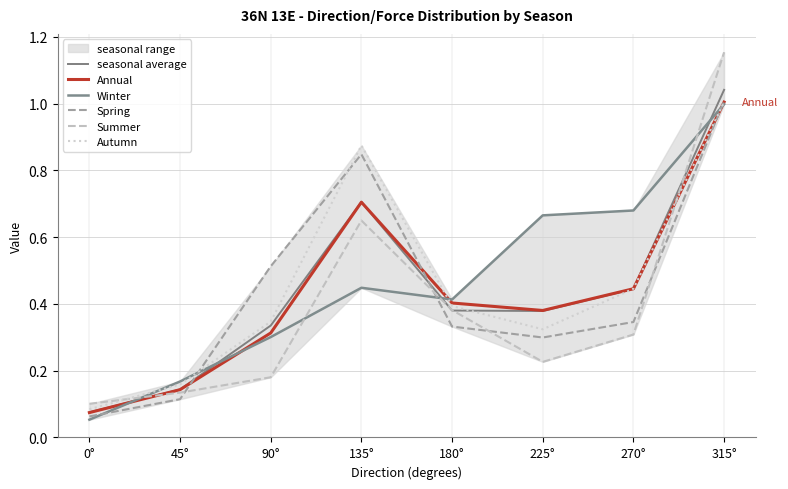

At which category does Spring reach its first local peak?

135°